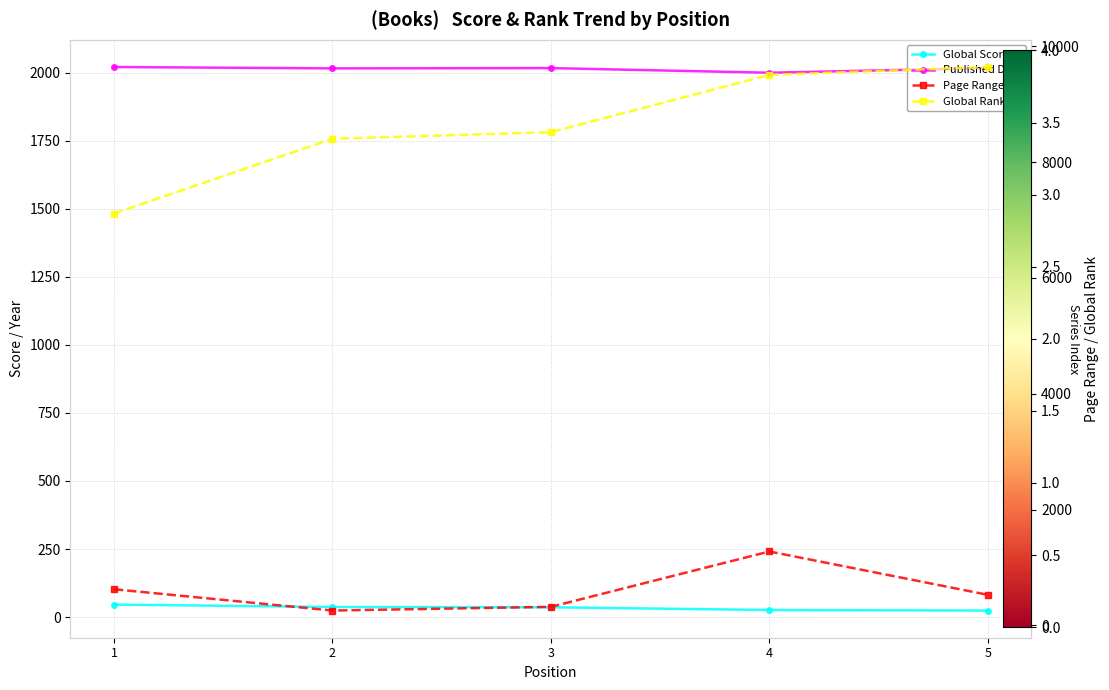

What is the maximum value for Published Date?

2021